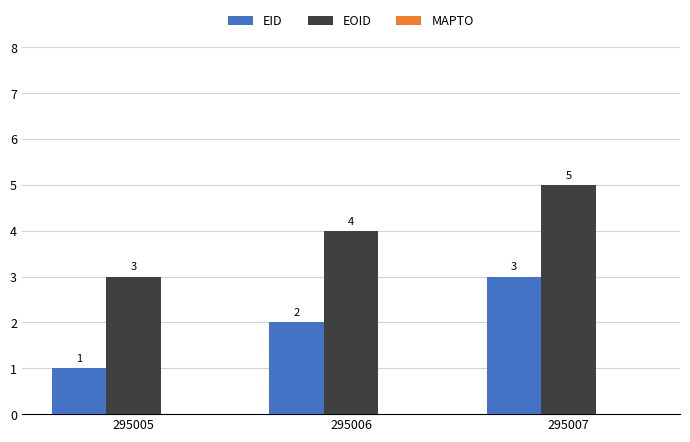

What is the total value across all series at 295006?

6